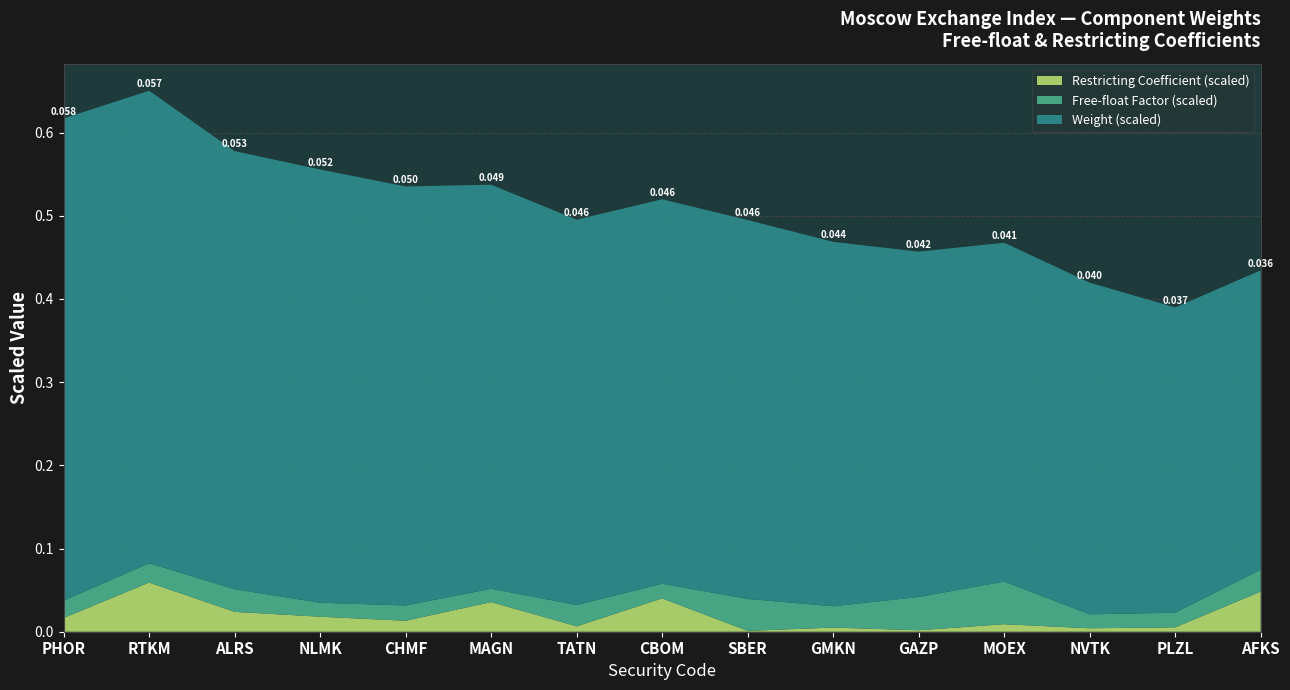

Reading right to left, transcribe all the data shown in this chart.

Weight: 0.0	0.0	0.0	0.0	0.0	0.0	0.0	0.0	0.0	0.0	0.1	0.1	0.1	0.1	0.1
Free-float factor: 0.3	0.2	0.2	0.6	0.5	0.3	0.5	0.2	0.3	0.2	0.2	0.2	0.3	0.3	0.3
Restricting coefficient: 0.8	0.1	0.1	0.2	0.0	0.1	0.0	0.7	0.1	0.6	0.2	0.3	0.4	1.0	0.3